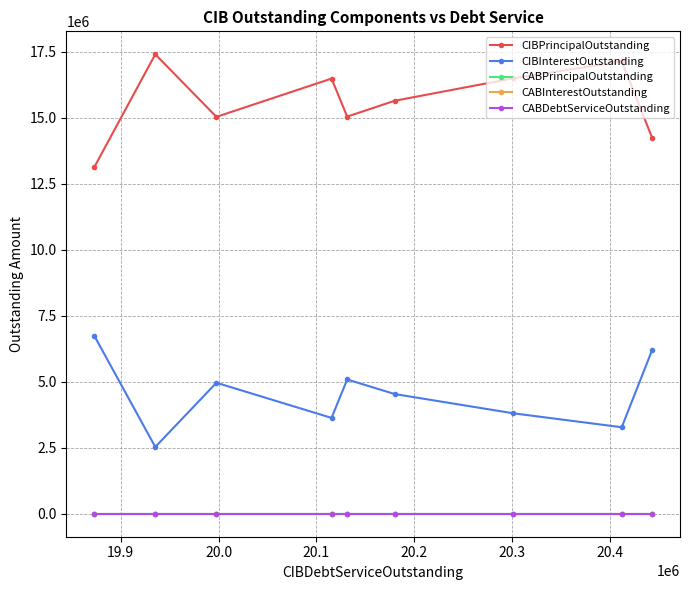

Between 20.3 and 19.9, which is larger?

19.9